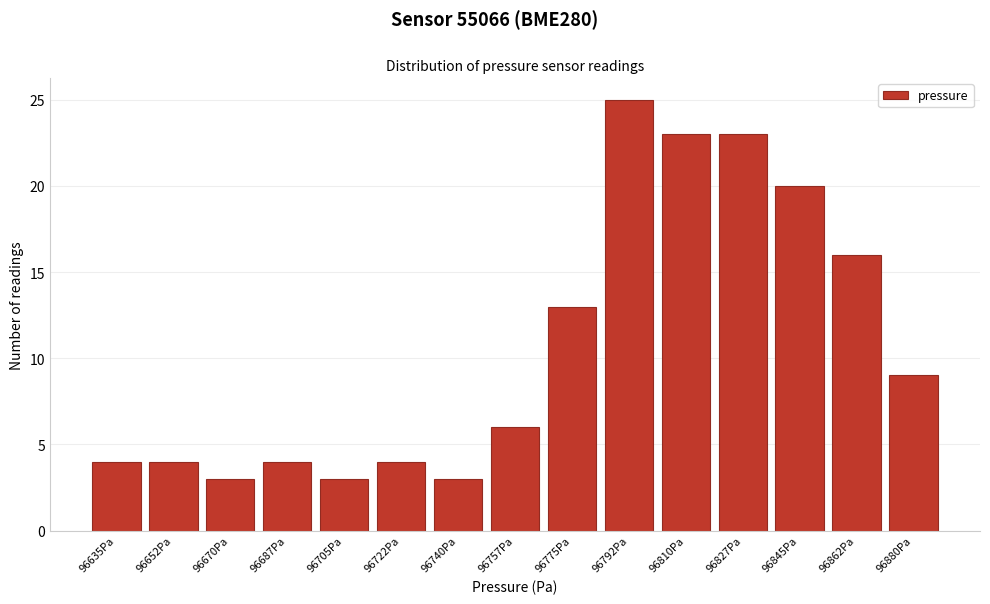

Reading left to right, what are all the values shown in this chart?

4	4	3	4	3	4	3	6	13	25	23	23	20	16	9